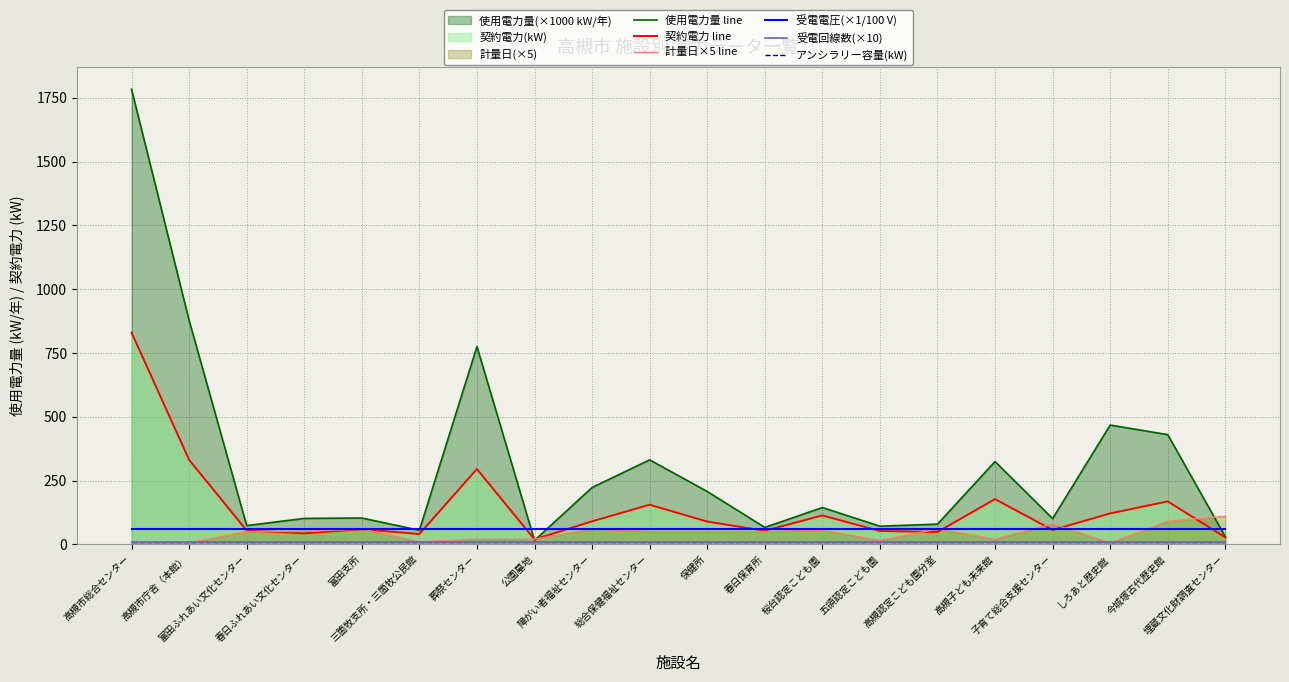

The value of 受電回線数(×10) at 総合保健福祉センター is 10.0. True or false?

True